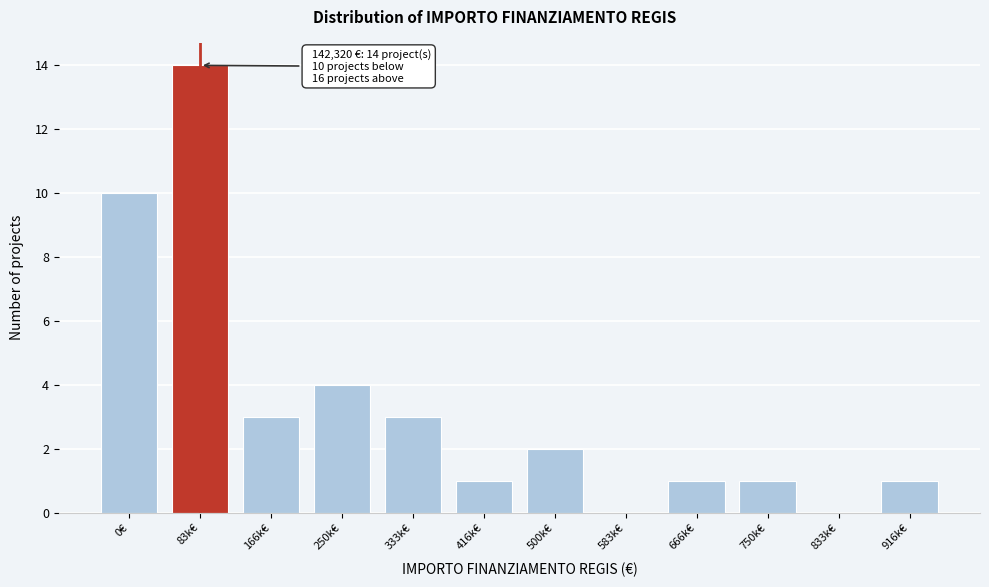

Reading left to right, extract all data points from this chart.

0€=10	83k€=14	166k€=3	250k€=4	333k€=3	416k€=1	500k€=2	583k€=0	666k€=1	750k€=1	833k€=0	916k€=1